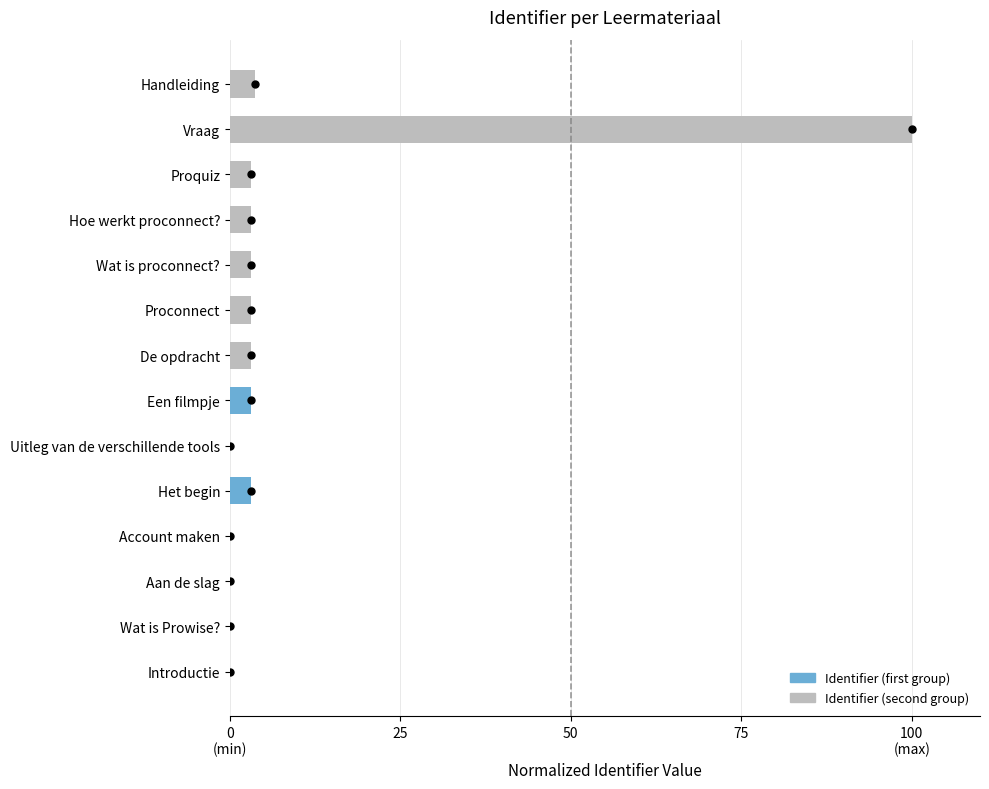

Does the chart contain stacked bars?

No